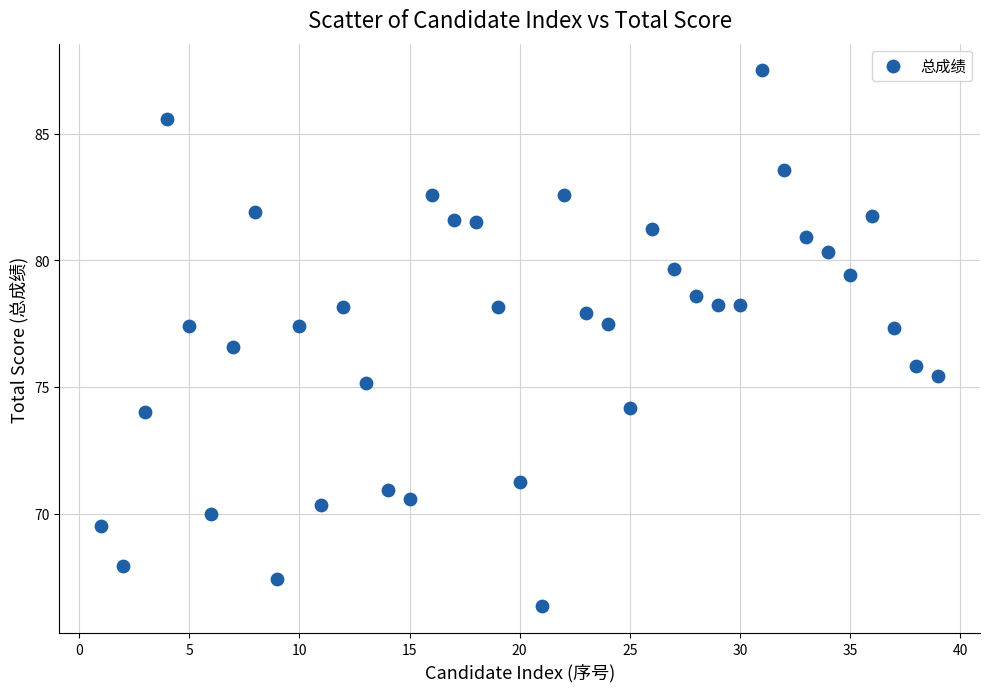

What is the range of Y values (max minus min)?

21.2